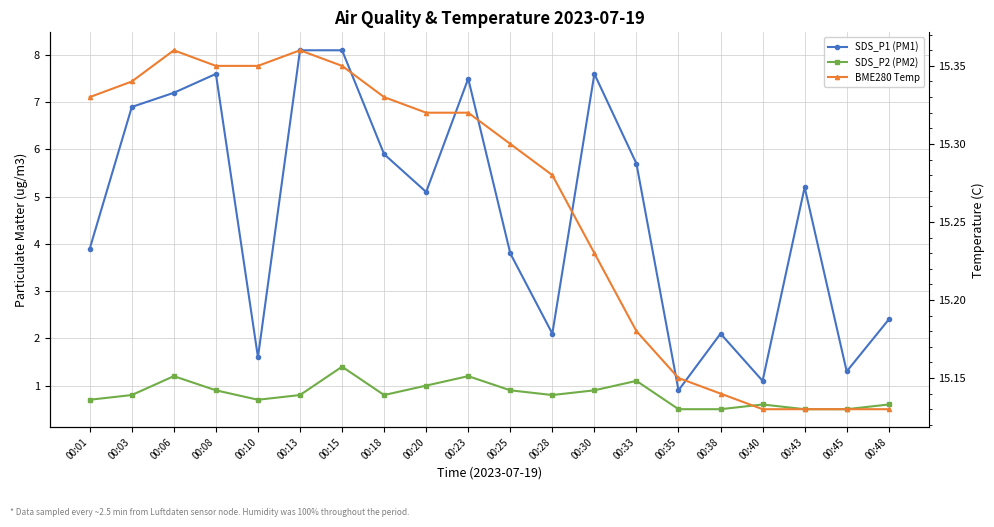

Read the BME280 Temp value at 00:40.

15.1